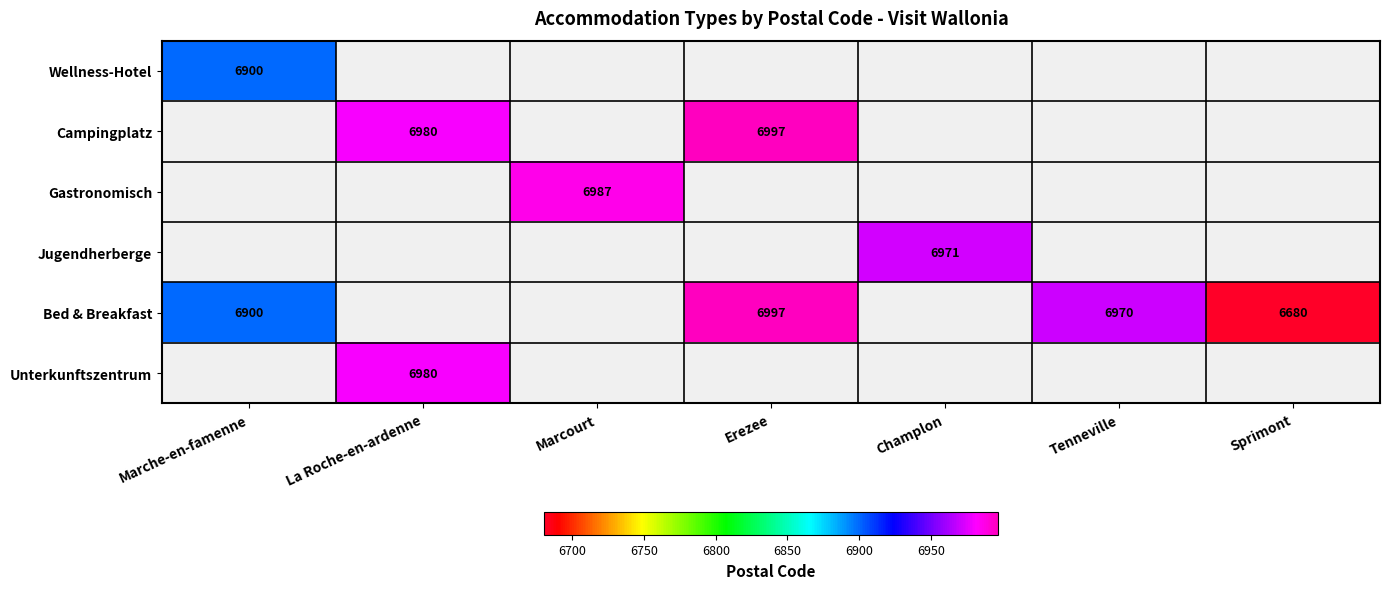

True or false: Unterkunftszentrum has a value of 11792 at La Roche-en-ardenne.

False